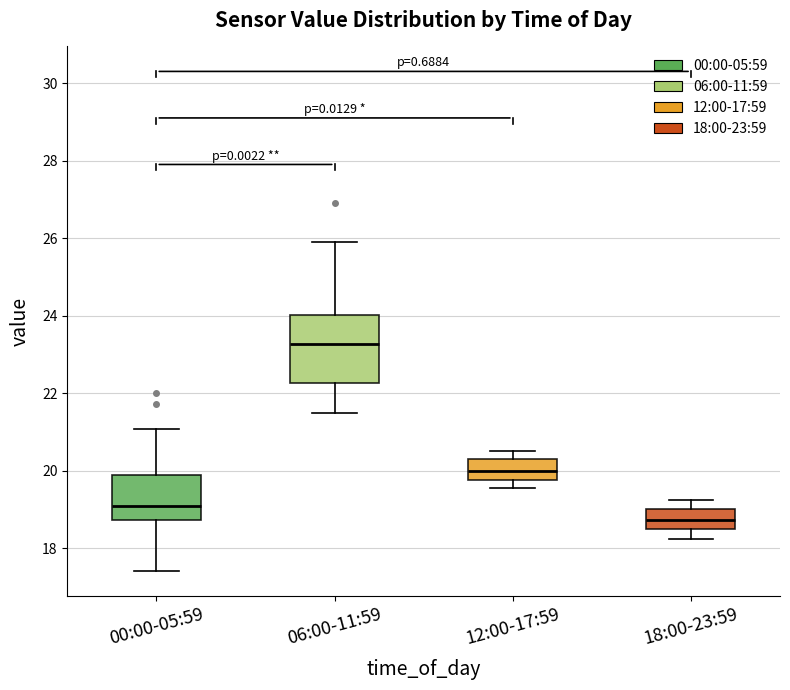

Where is the lower edge of the box for 06:00-11:59 on the y-axis? The values are not printed on the chart, so give them approximately, as read against the axis.

22.2